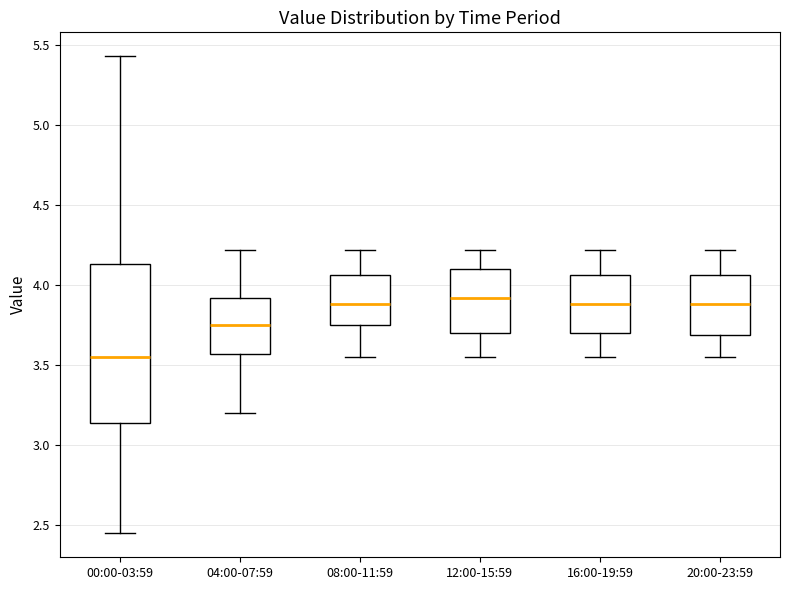

Where does the median line of the box for 20:00-23:59 sit on the y-axis? The values are not printed on the chart, so give them approximately, as read against the axis.

3.90